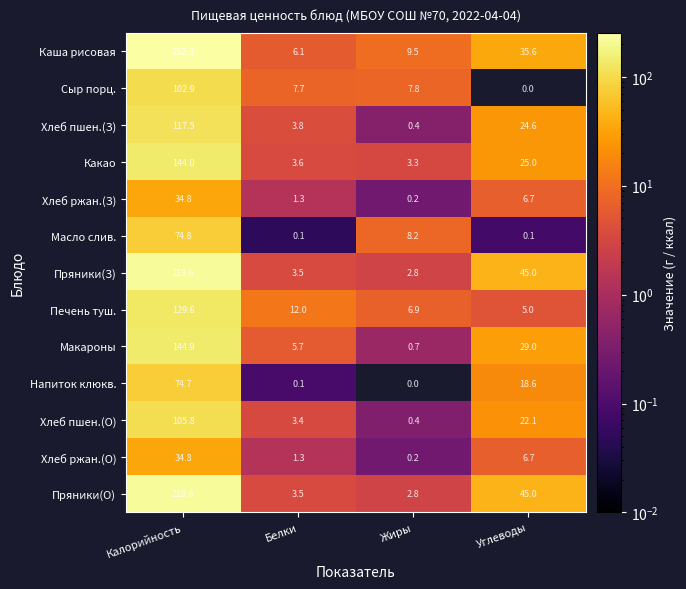

What is the sum of all Масло слив. values?

83.2